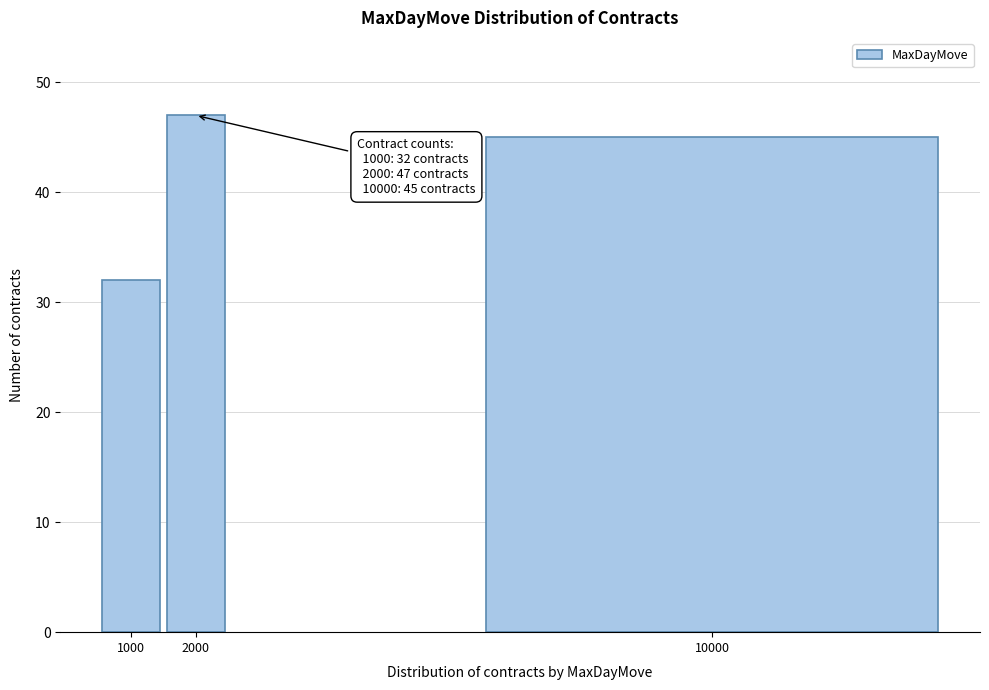

Reading left to right, list all the values displayed in this chart.

32	47	45